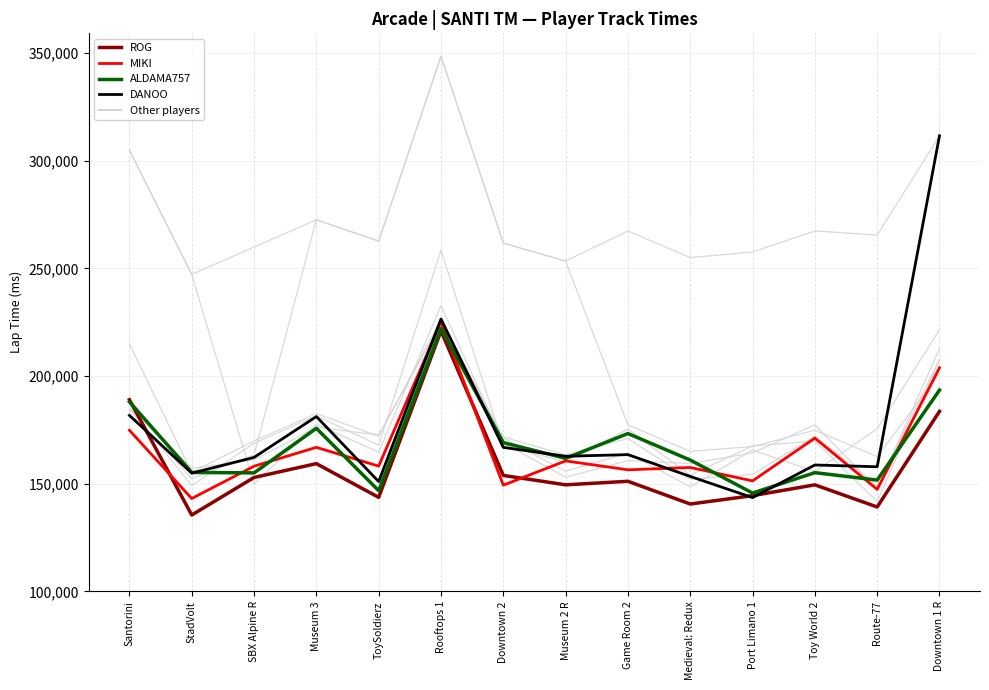

Where does the ROG series first go above 151129?

Santorini